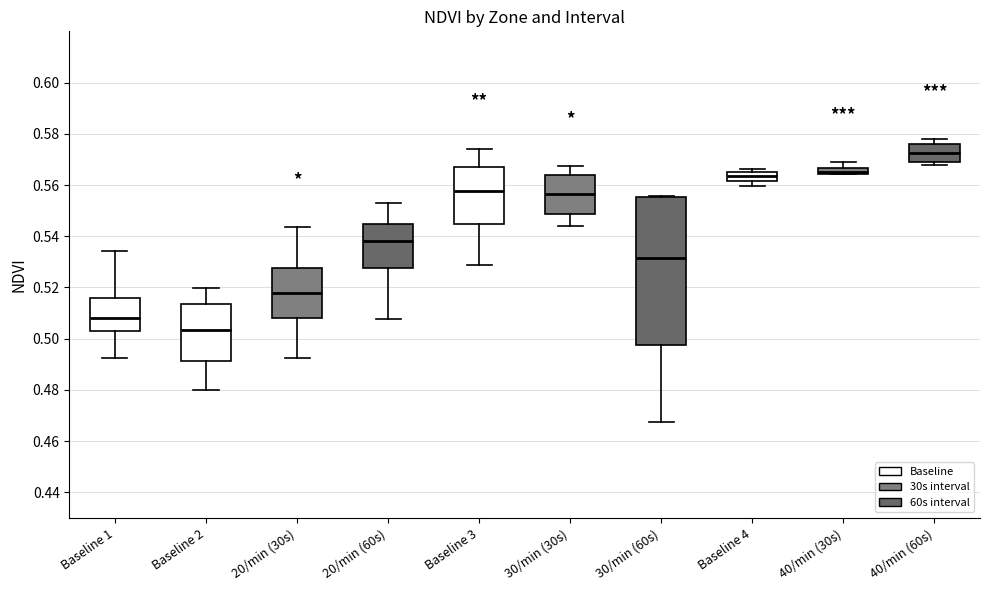

Where does the upper whisker of the box for 40/min (30s) end on the y-axis? The values are not printed on the chart, so give them approximately, as read against the axis.

0.568